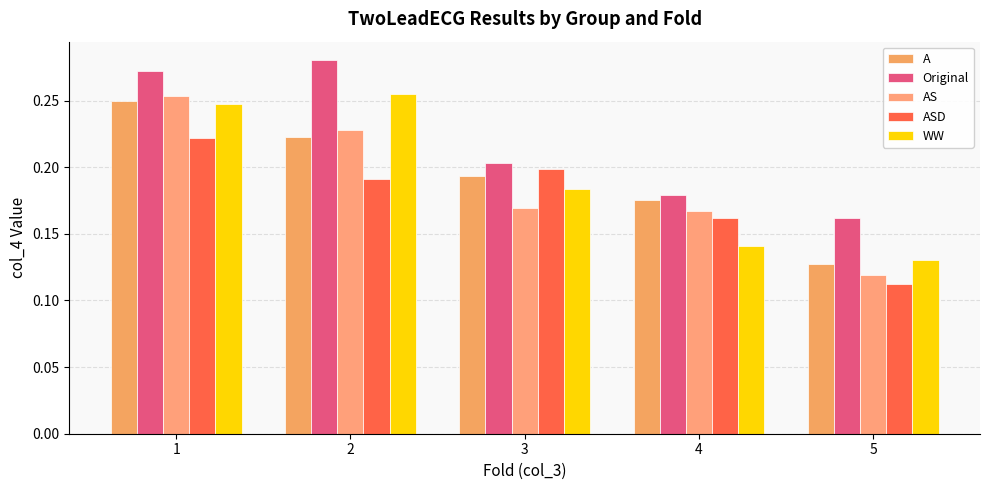

What is the value of the Original bar at the 3rd from the left?

0.2